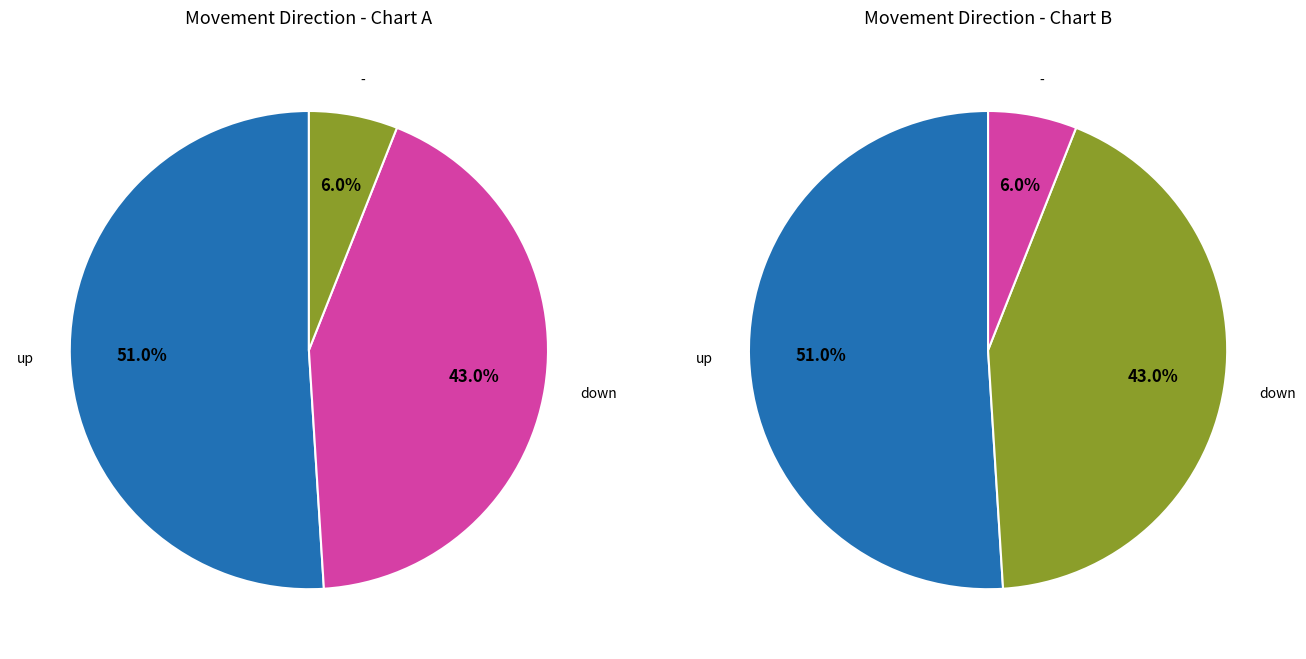

Approximately how many times larger is the value at - compared to up?

0.1